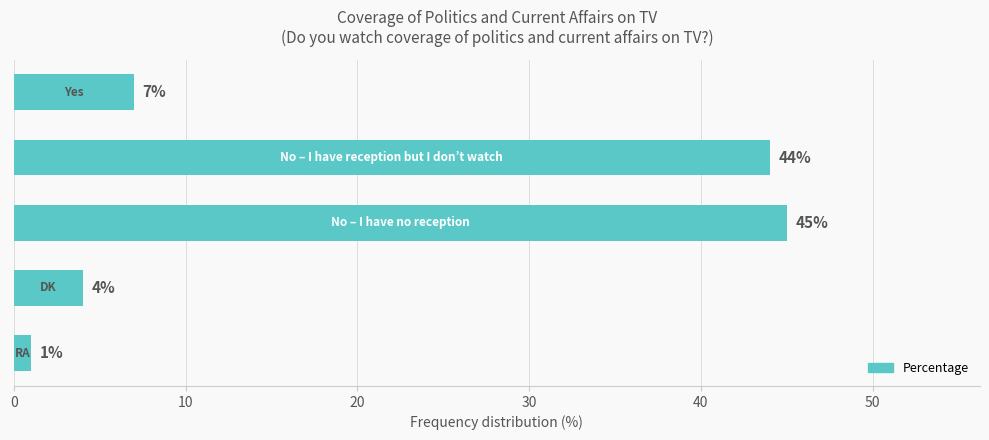

What is the value of the 2nd bar from the top?

44